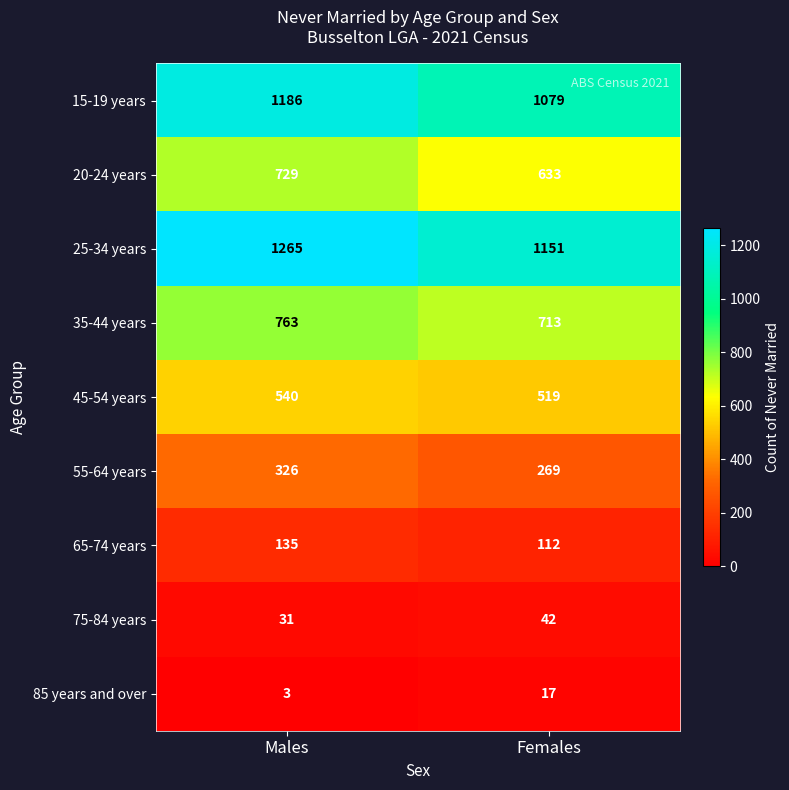

What is the maximum value for 15-19 years?

1186